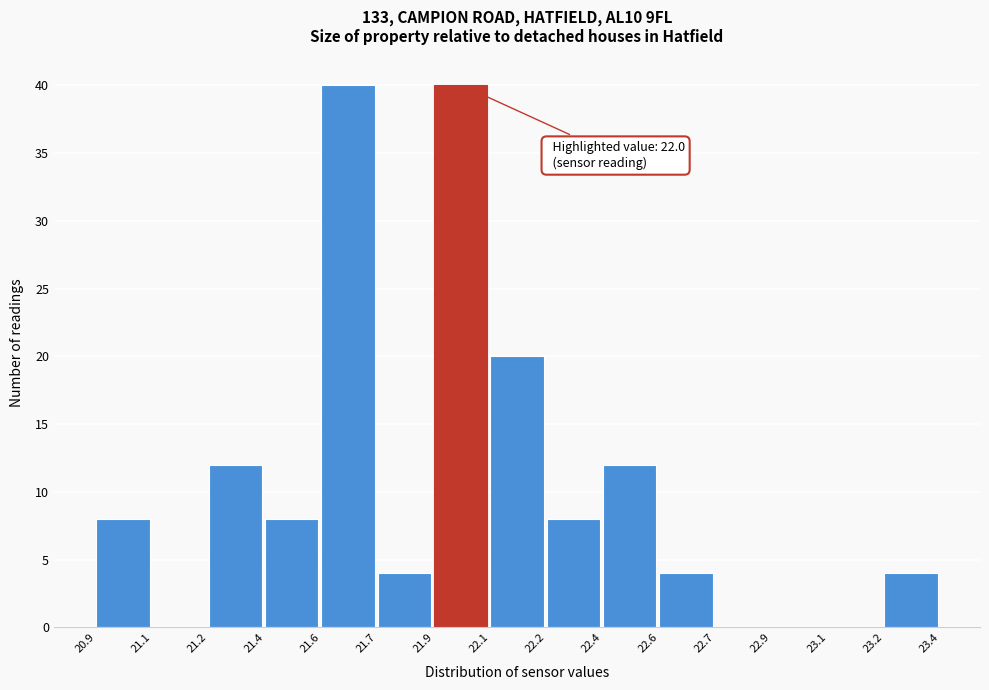

Reading left to right, extract all data points from this chart.

20.9=8	21.1=0	21.2=12	21.4=8	21.6=40	21.7=4	21.9=40	22.1=20	22.2=8	22.4=12	22.6=4	22.7=0	22.9=0	23.1=0	23.2=4